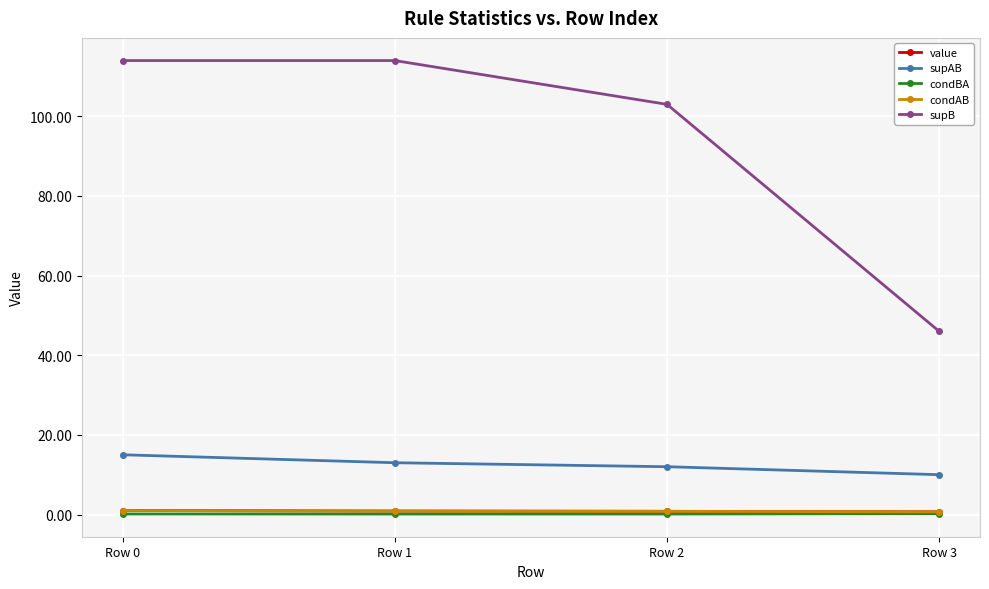

At which category is the sum across all series the highest?

Row 0